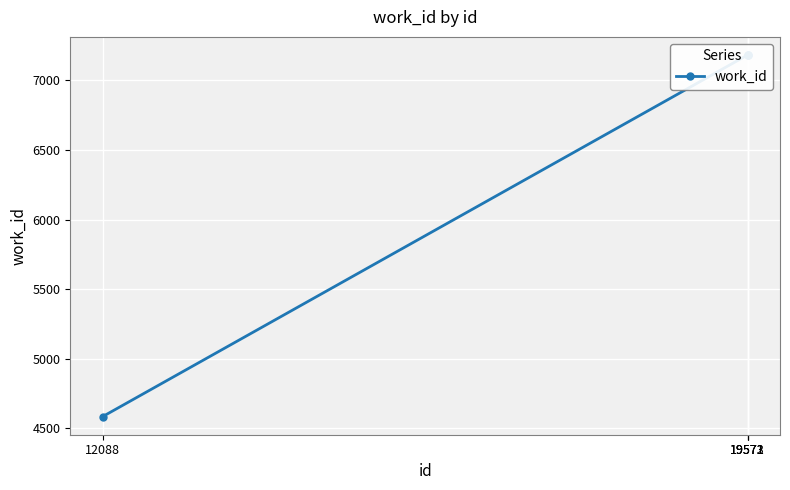

Between 19573 and 19572, which is larger?

19573